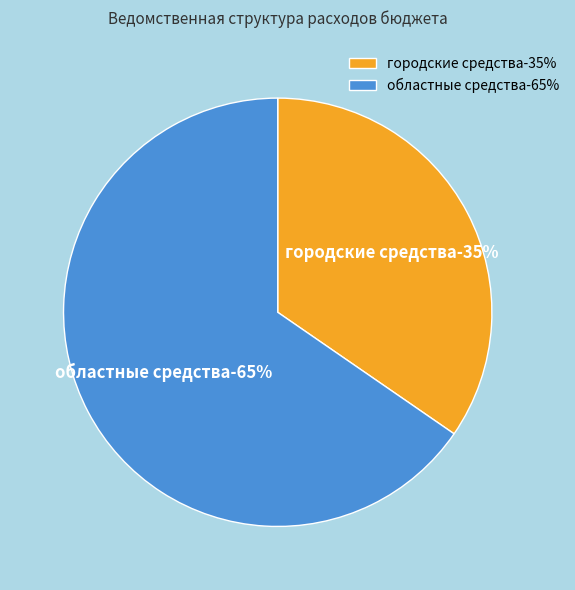

What is the ratio of the value at областные средства to the value at городские средства?

1.9